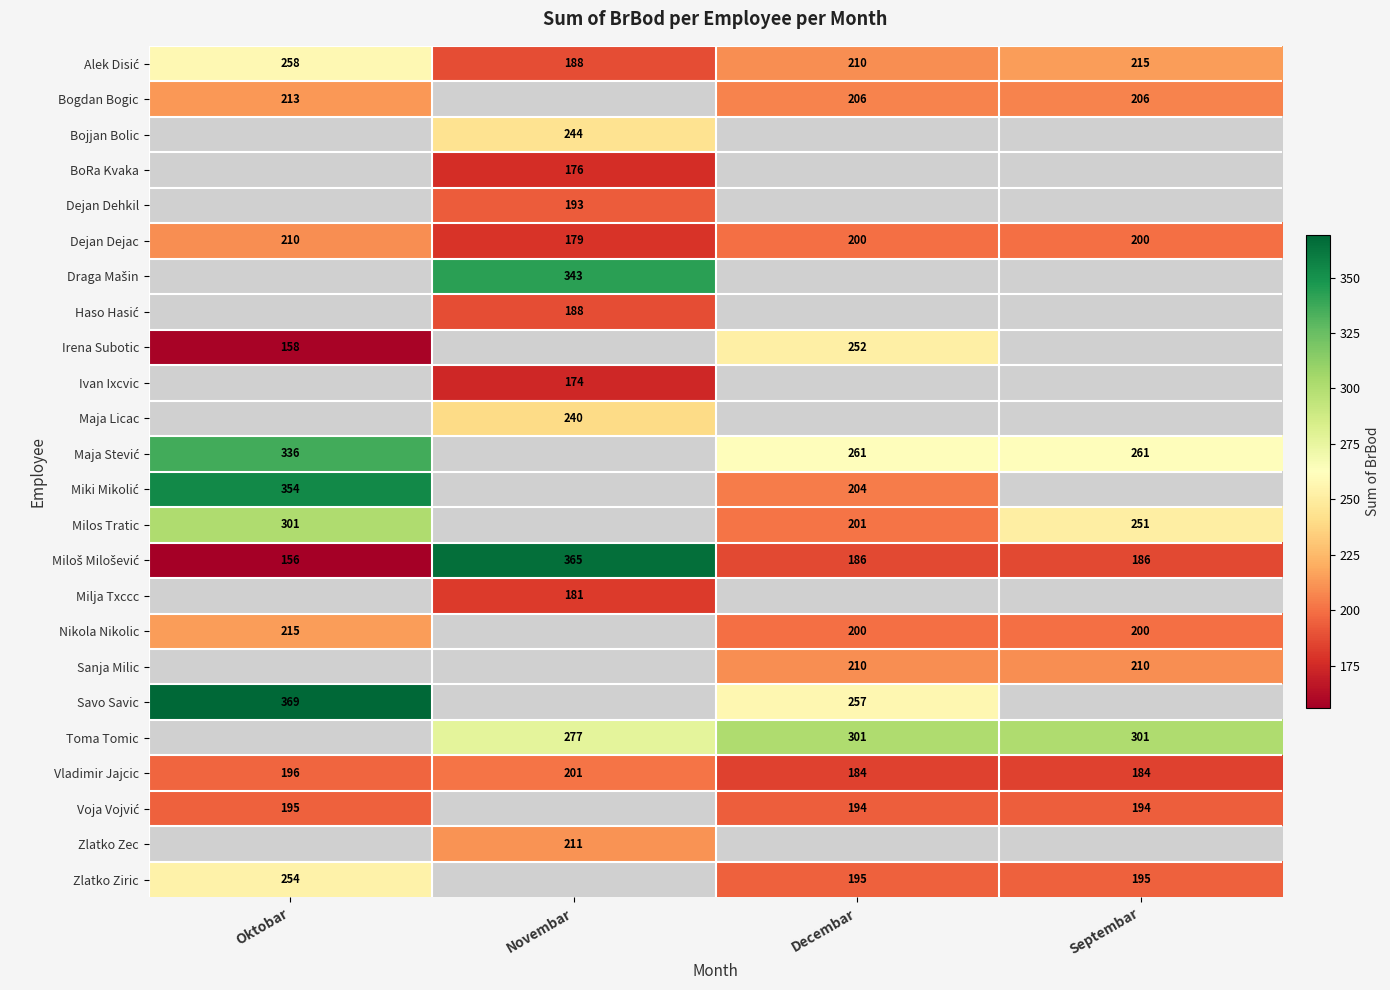

What value does the Dejan Dejac series have at Septembar?

200